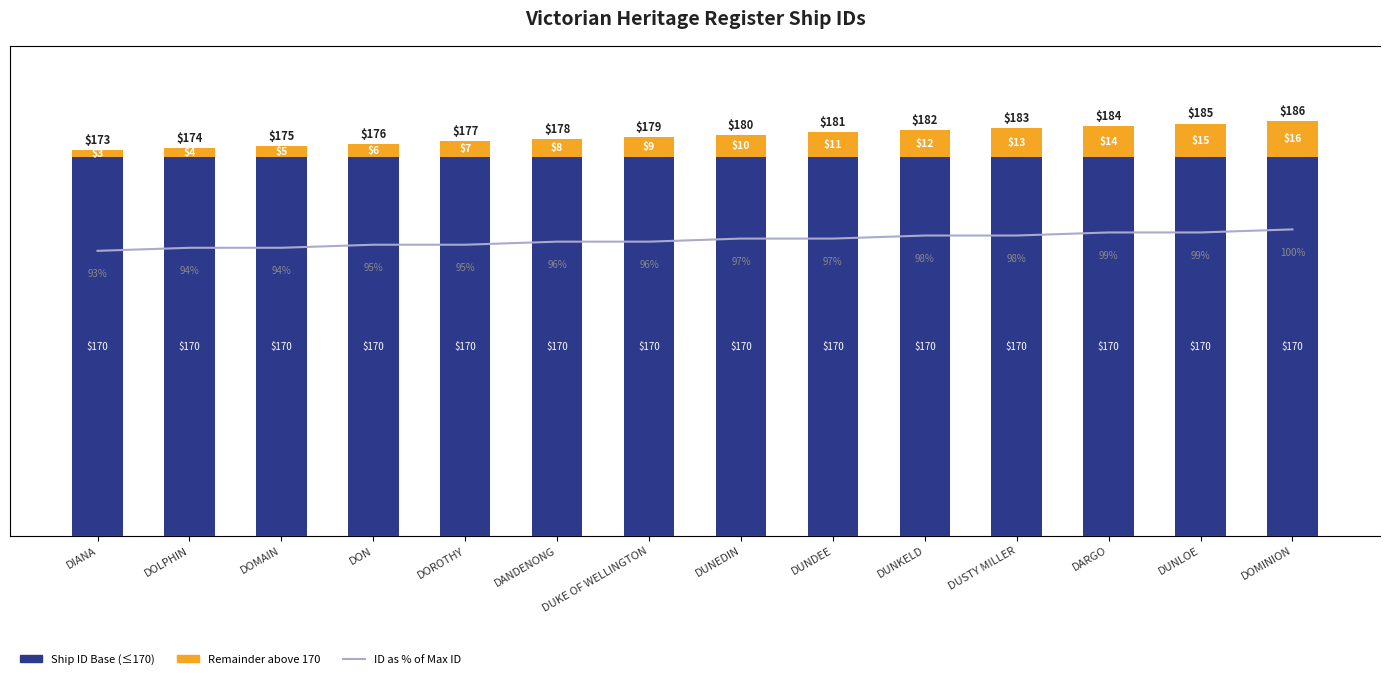

What is the difference between the maximum and minimum values in the Remainder above 170 series?

13